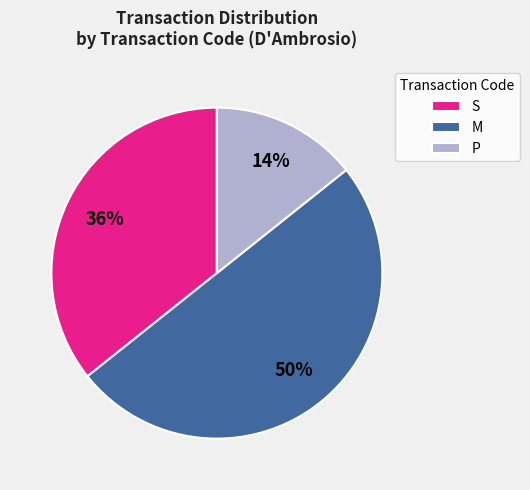

Rank the categories by value from highest to lowest.

M, S, P